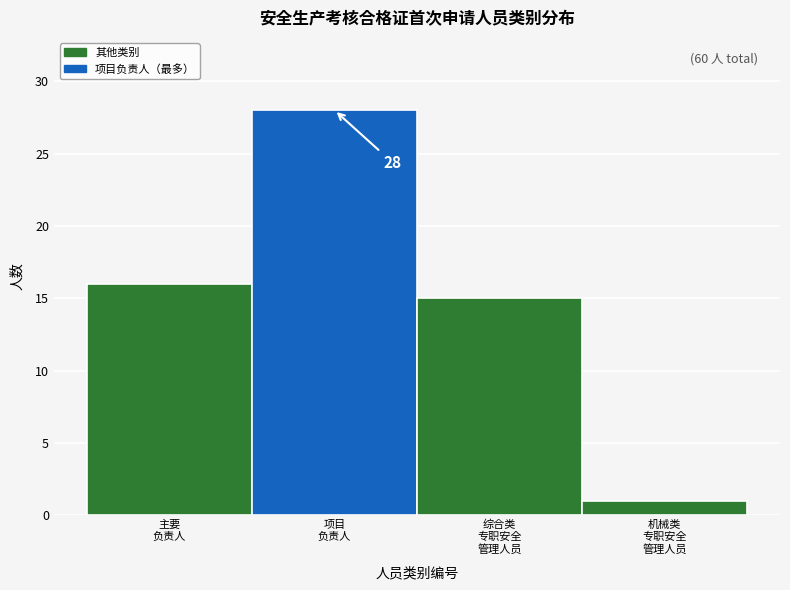

Reading left to right, what are all the values shown in this chart?

16	28	15	1